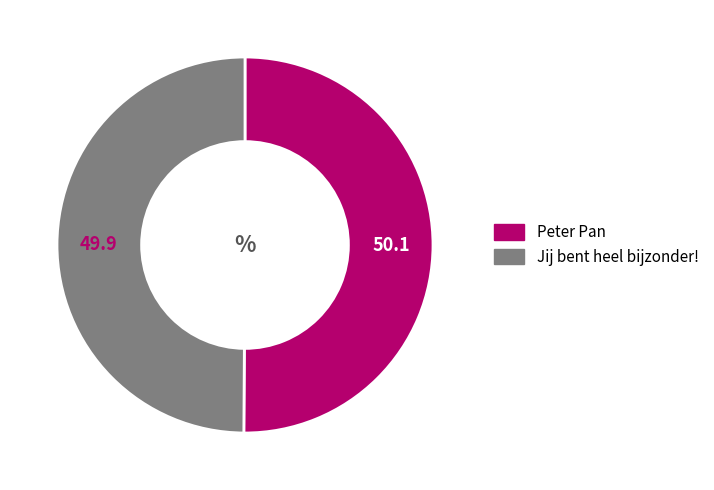

Approximately how many times larger is the value at Peter Pan compared to Jij bent heel bijzonder!?

1.0